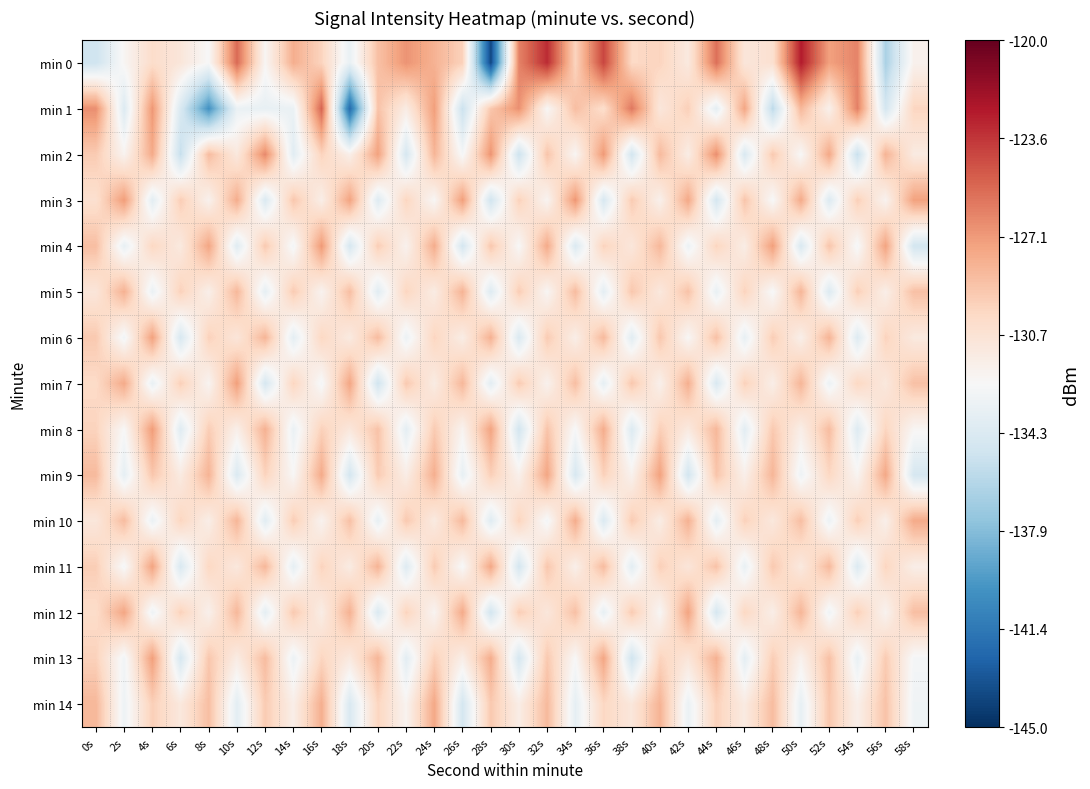

How many categories are shown in the chart?

30